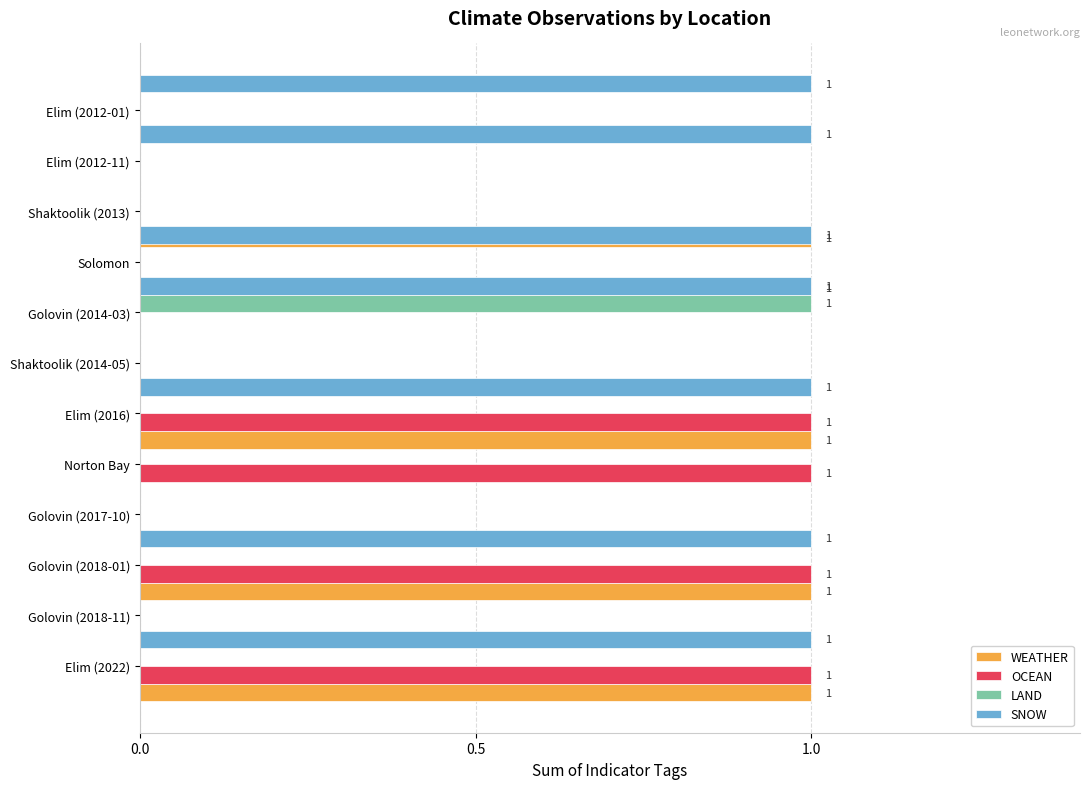

Rank the series at 0.0 from highest to lowest value.

WEATHER, OCEAN, SNOW, LAND